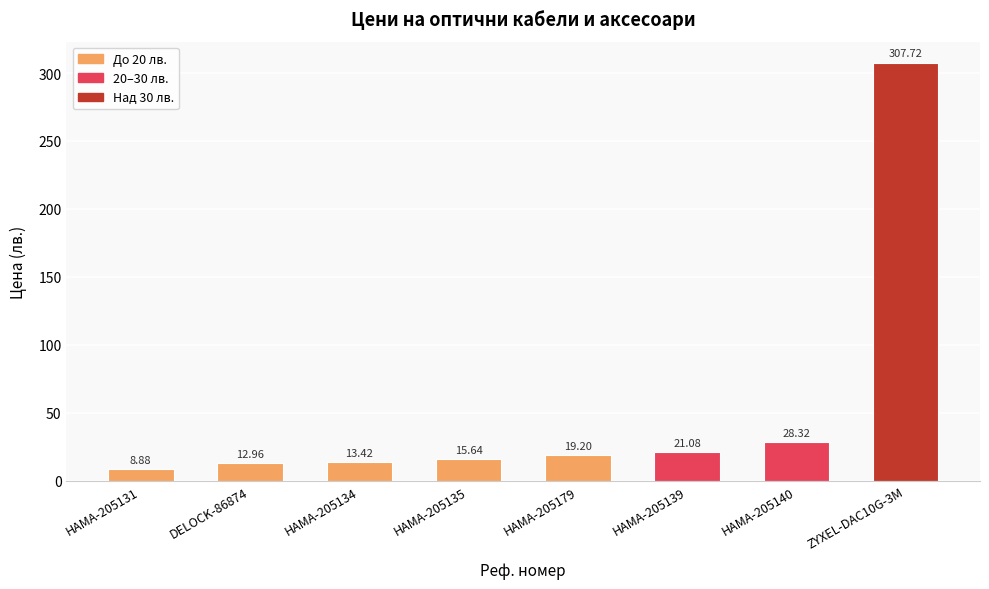

Is it true that the value at DELOCK-86874 is 13.0?

True